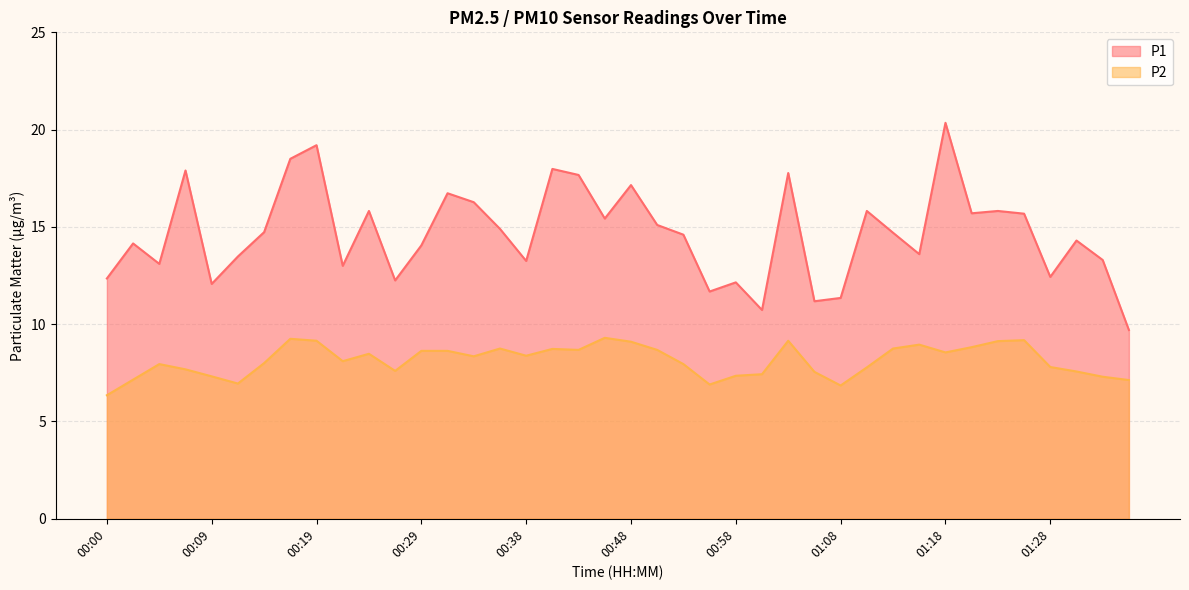

True or false: P2 and P1 intersect in this chart.

False